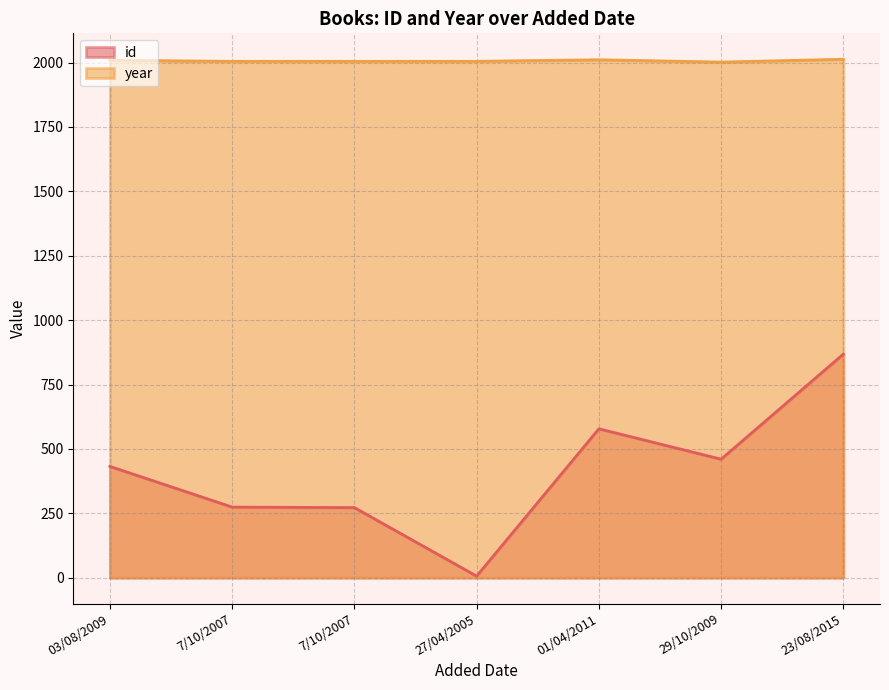

How many interior local valleys does the id series have?

2